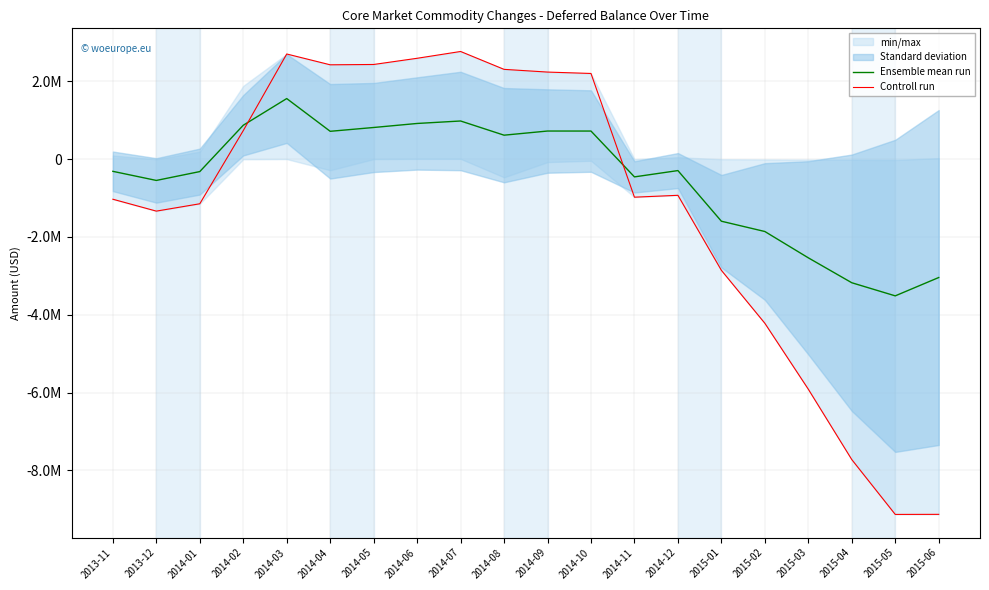

What is the difference between the highest and lowest values at 2014-10?

1479943.7